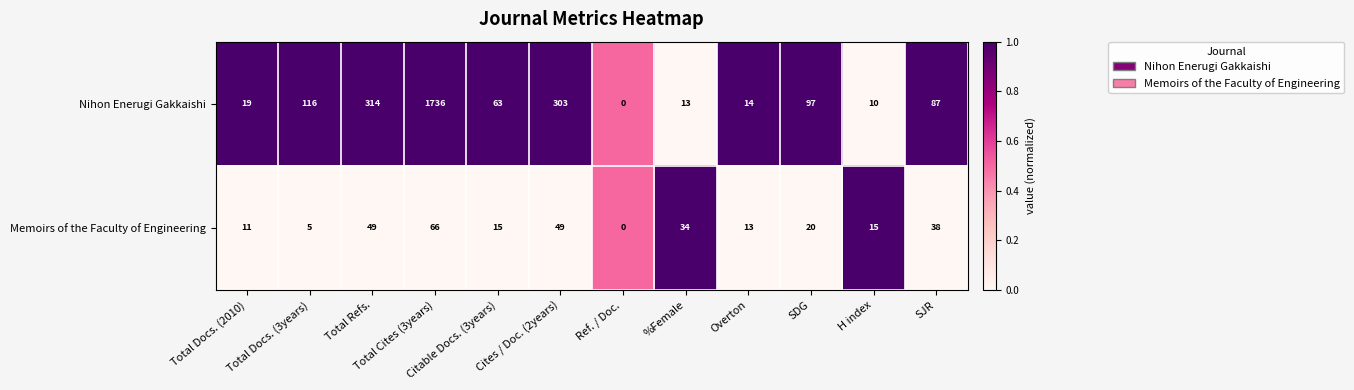

At which category does the chart reach its minimum across all series?

Ref. / Doc.